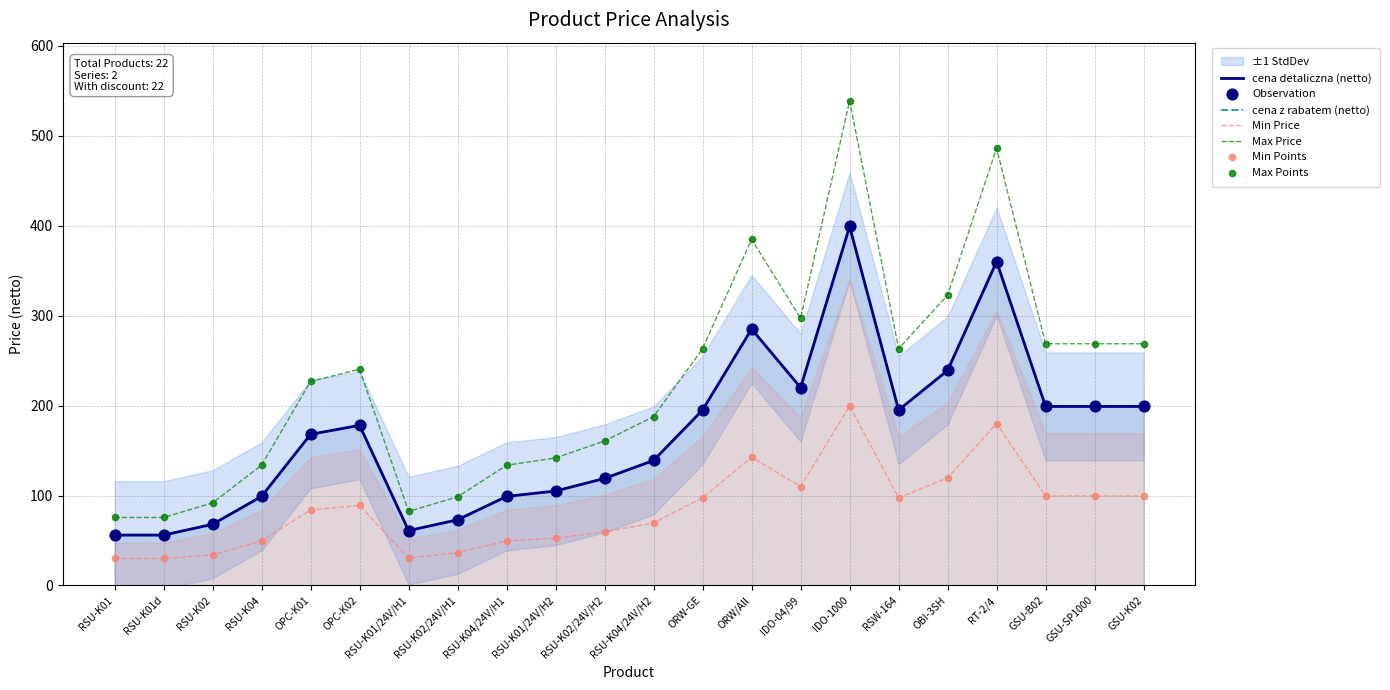

What are all the series names shown in the legend?

cena detaliczna (netto), cena z rabatem (netto)